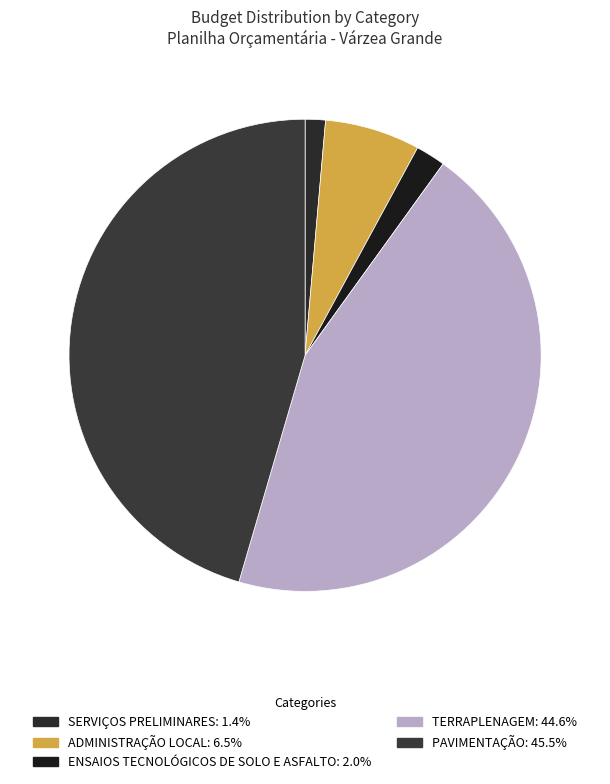

To the nearest percent, what portion does PAVIMENTAÇÃO represent?

45%